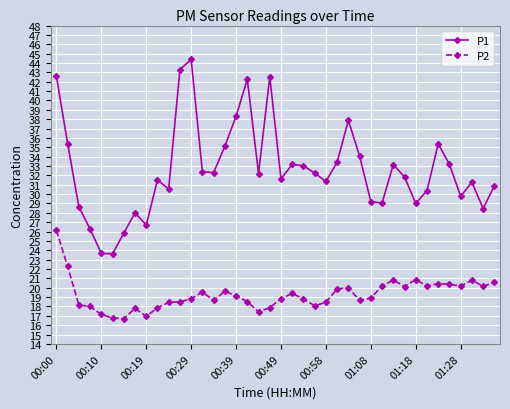

True or false: P2 has more than 0 interior local peaks.

True